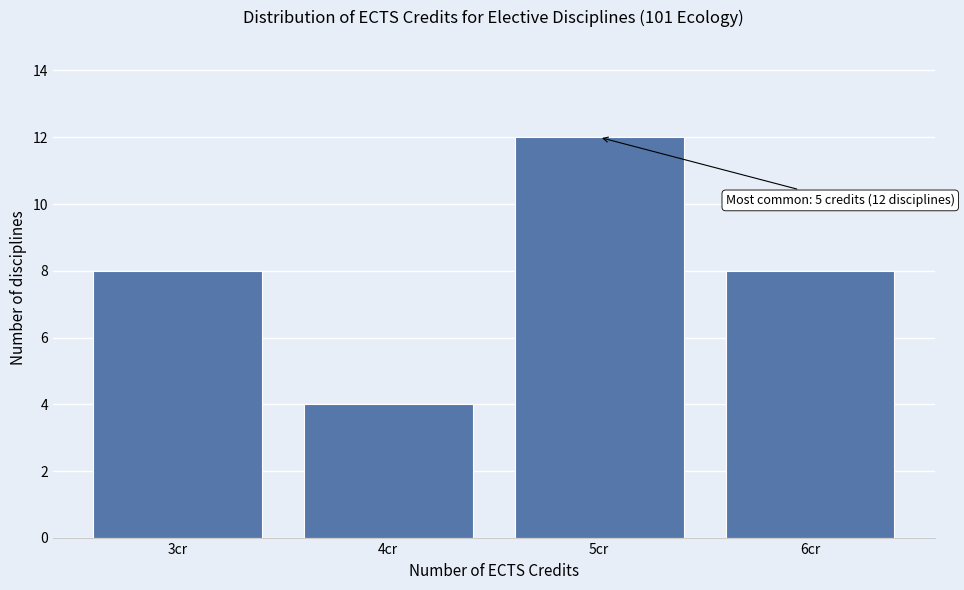

Over which range of the x-axis is the bar tallest?

4.5 to 5.5